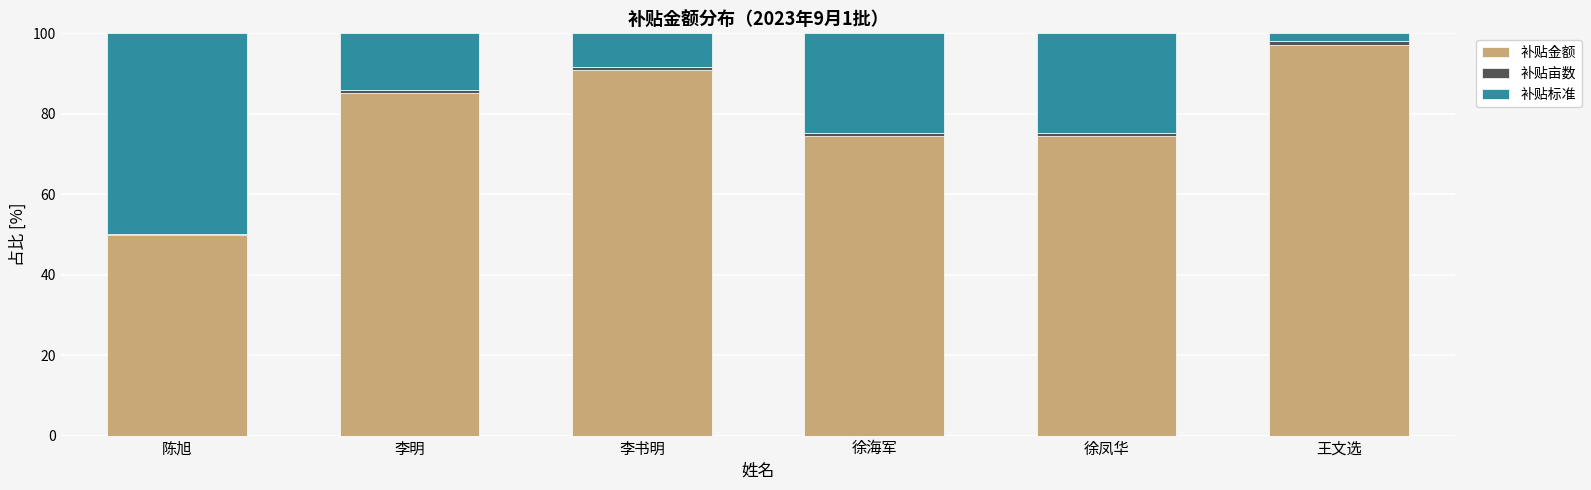

Which category has the lowest value in the 补贴金额 series?

陈旭